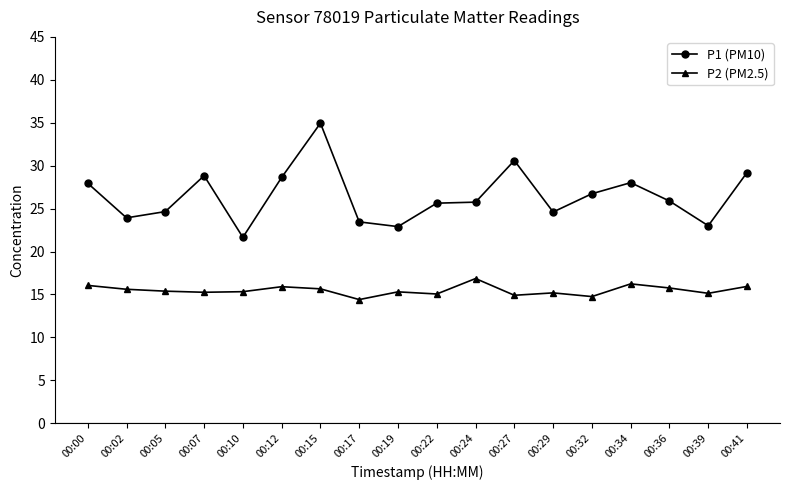

Which series has the largest total across all categories?

P1 (PM10)